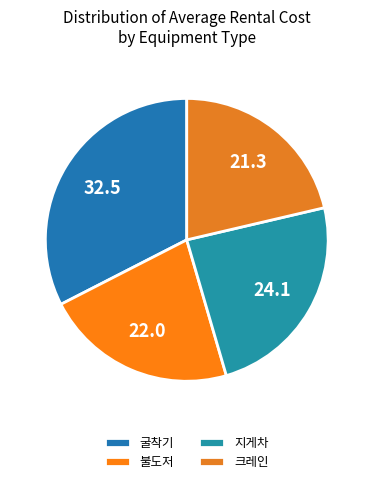

The 불도저 slice represents 22% of the pie. True or false?

True